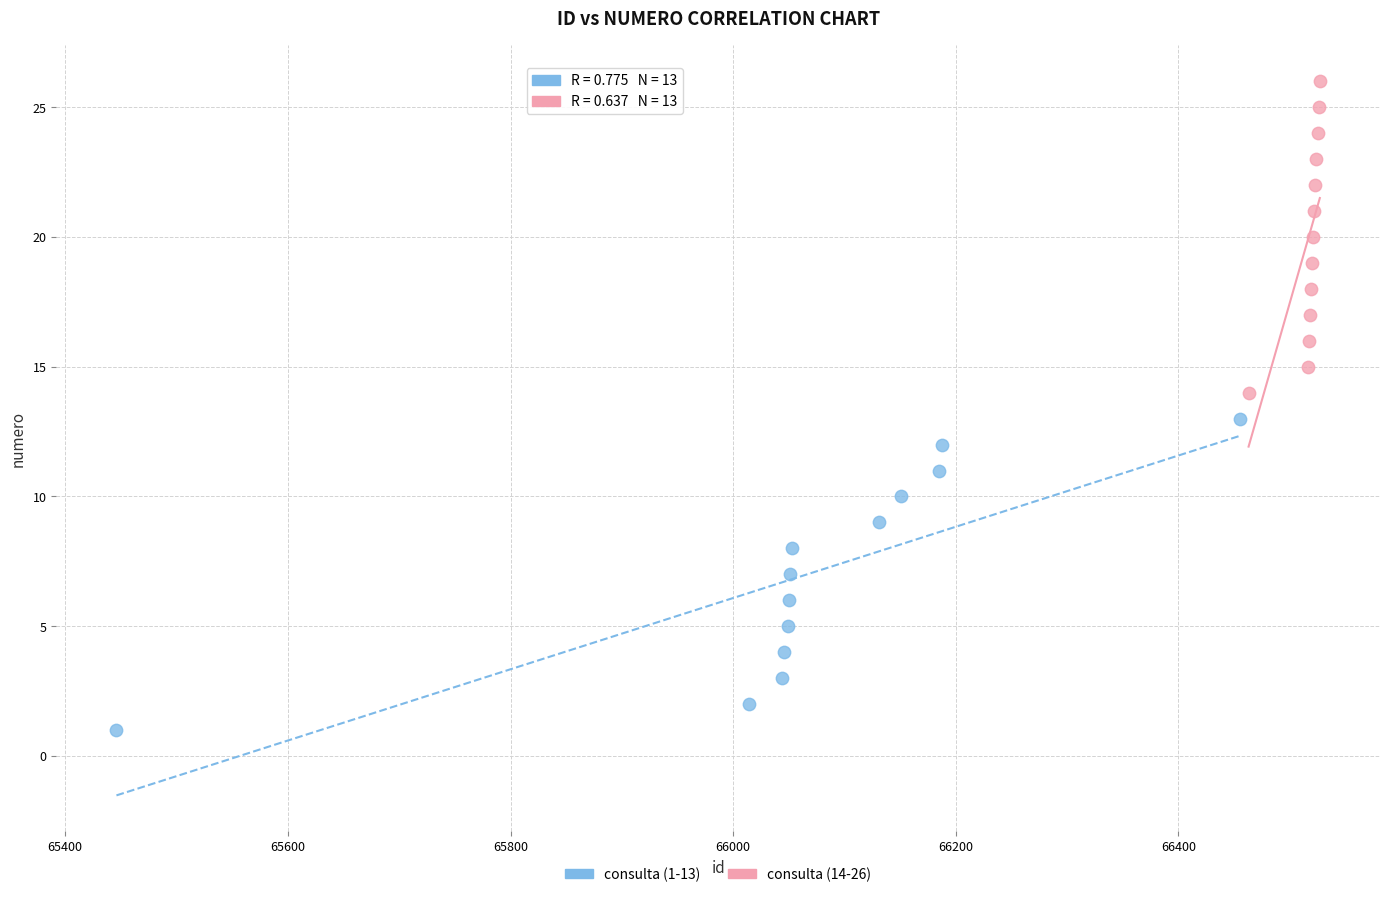

Which series contains the lowest Y value?

consulta (1-13)